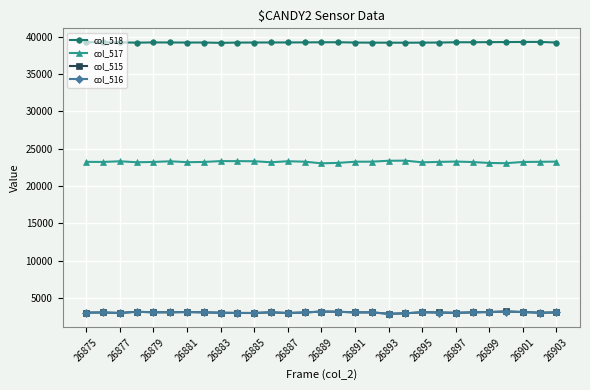

What is the highest value of the col_518 series?

39278